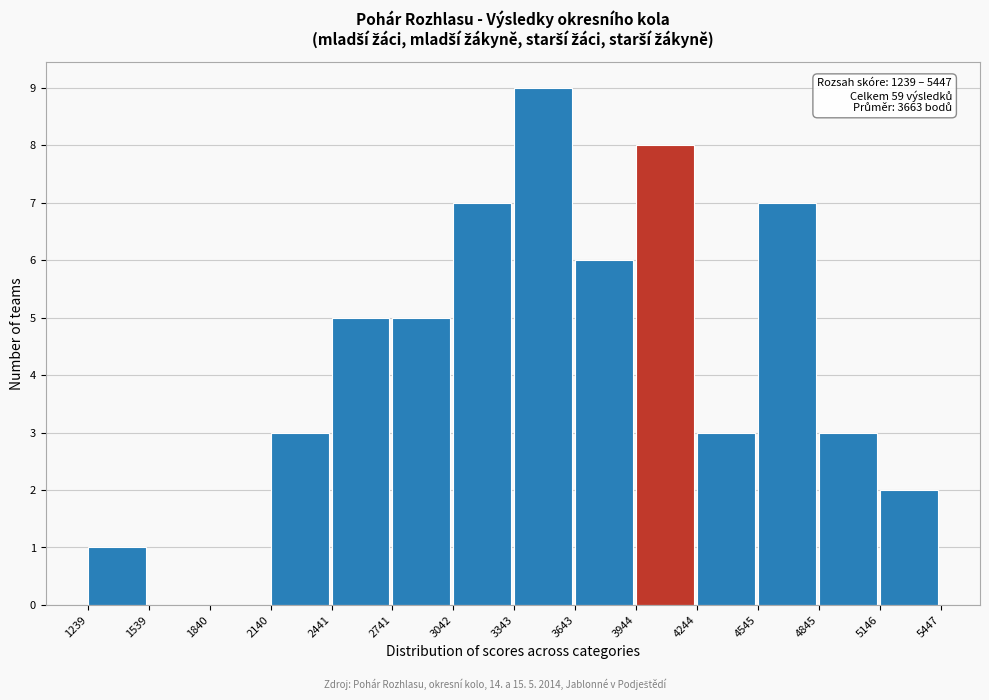

Which range on the x-axis has the tallest bar?

3343 to 3643